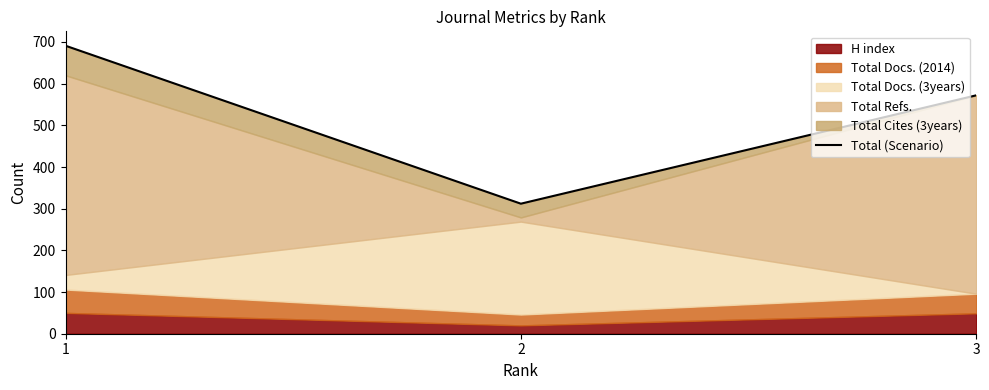

What value does the data have at 3?

572